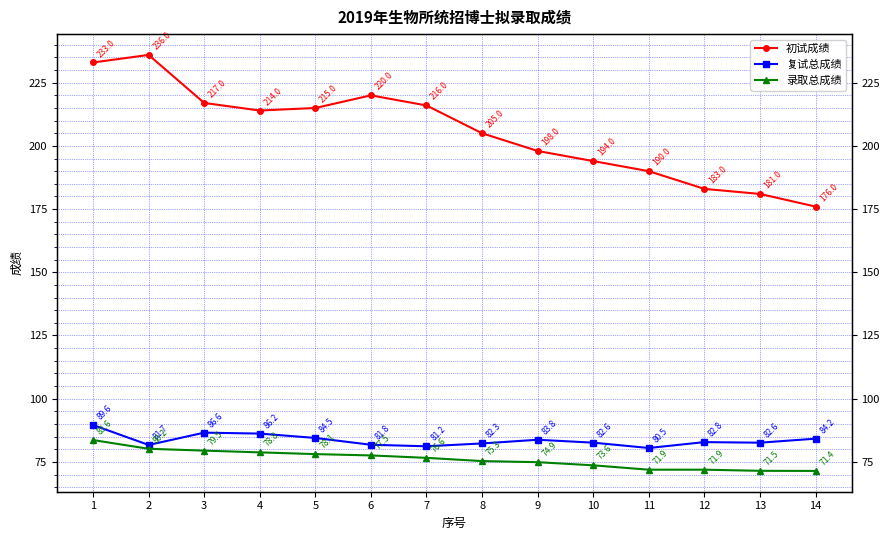

What is the difference between the maximum and minimum values in the 初试成绩 series?

60.0